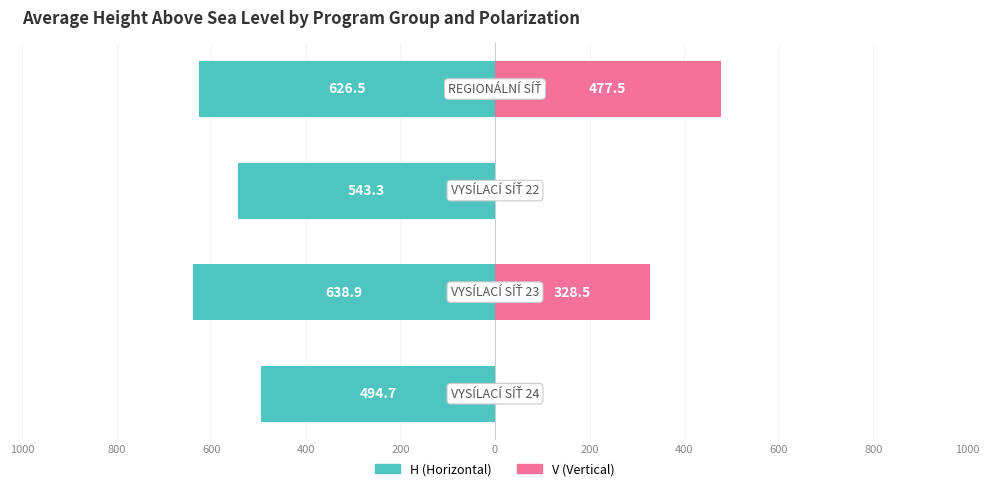

Reading right to left, transcribe all the data shown in this chart.

H (Horizontal): 400=-626.5	600=-543.3	800=-638.9	1000=-494.7
V (Vertical): 400=477.5	600=0.0	800=328.5	1000=0.0